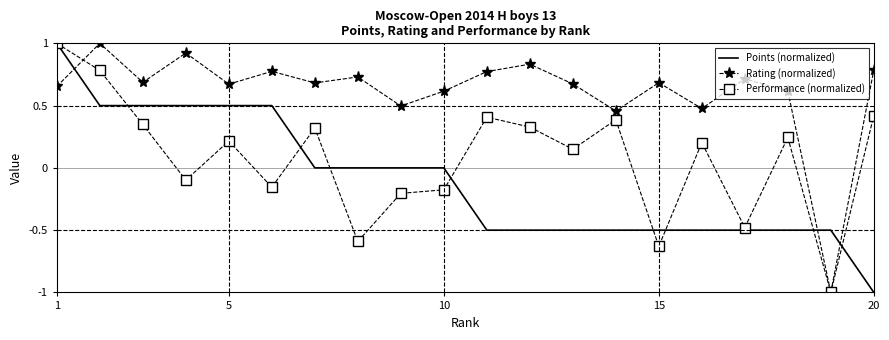

What are all the series names shown in the legend?

Points (normalized), Rating (normalized), Performance (normalized)